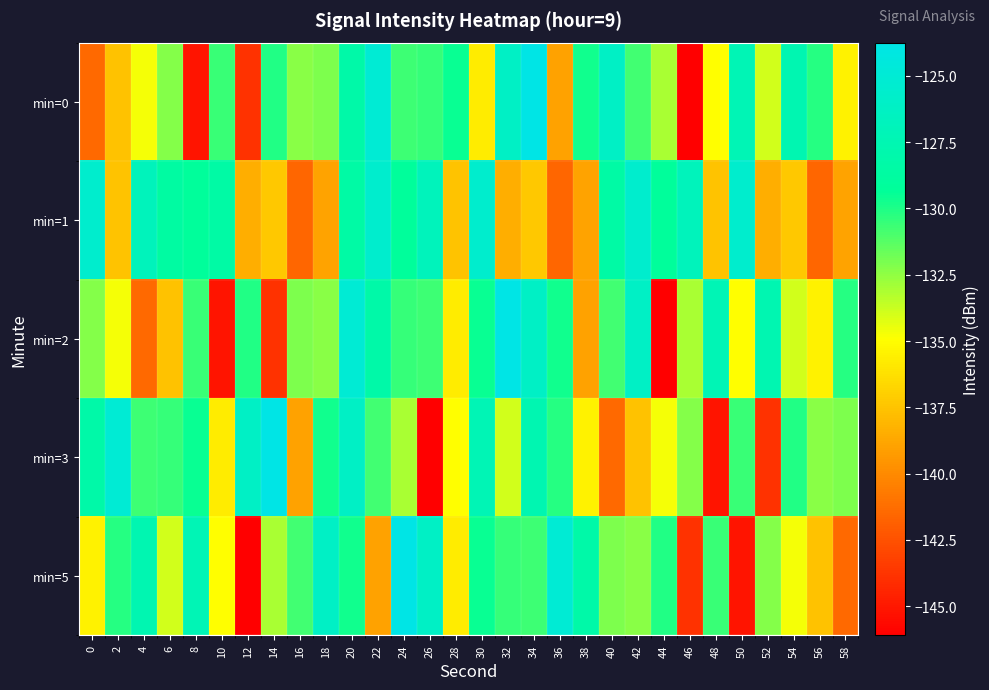

Which category has the highest value across all series?

34